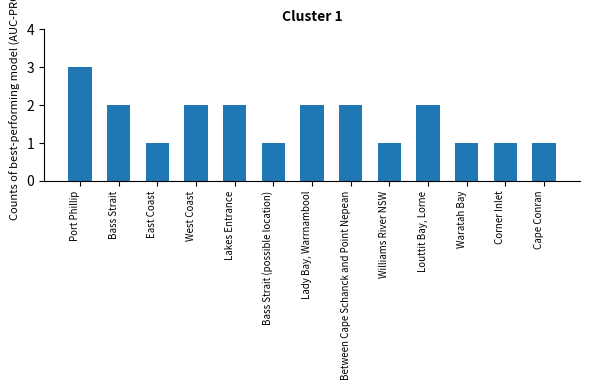

What is the approximate value at Port Phillip?

3